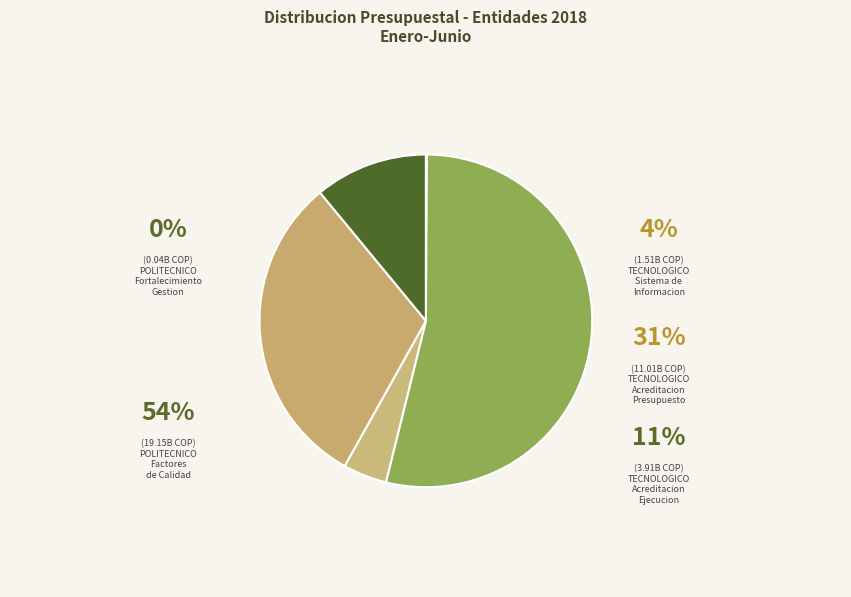

To the nearest percent, what is the difference between the largest and smallest slice percentages?

54%